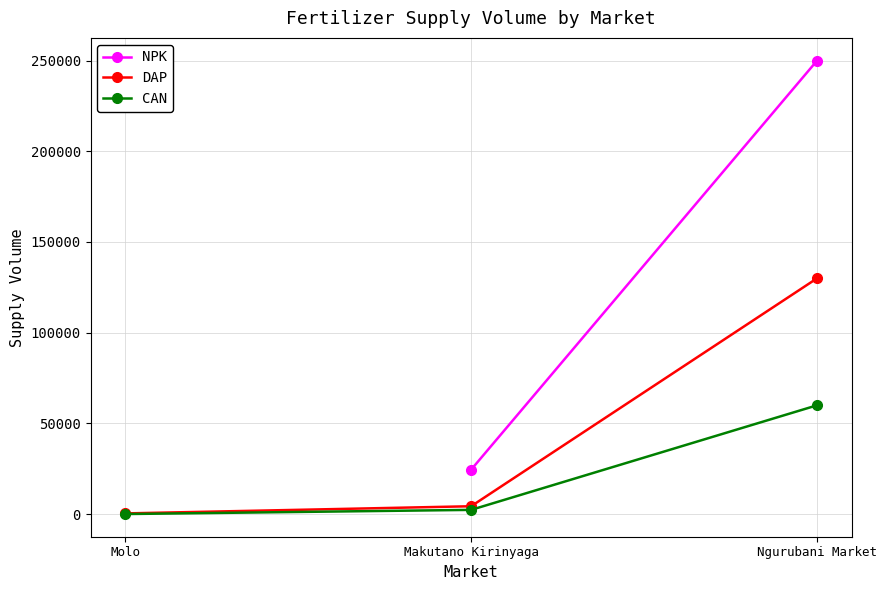

What is the difference between the CAN values at Ngurubani Market and Makutano Kirinyaga?

57650